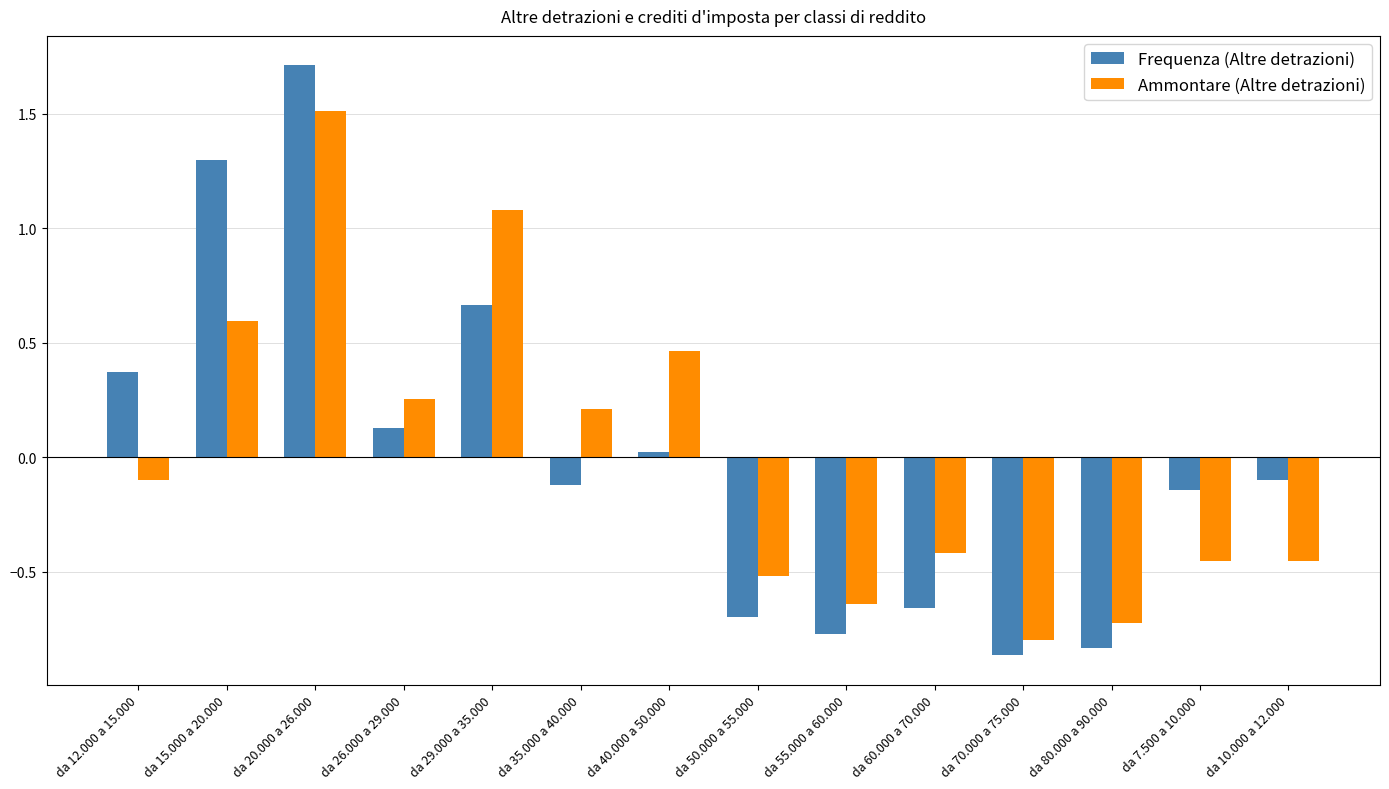

What is the label of the 4th bar from the left?

da 26.000 a 29.000